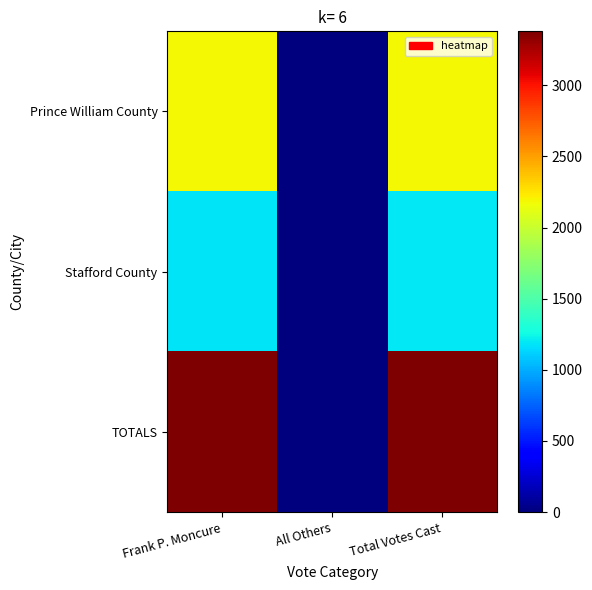

Between Frank P. Moncure and Total Votes Cast, which is larger?

Frank P. Moncure